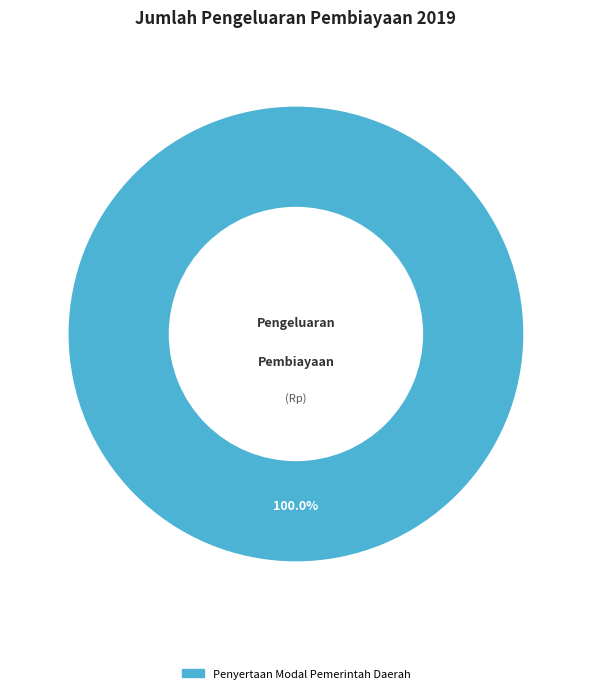

Is there a majority slice in this chart?

Yes